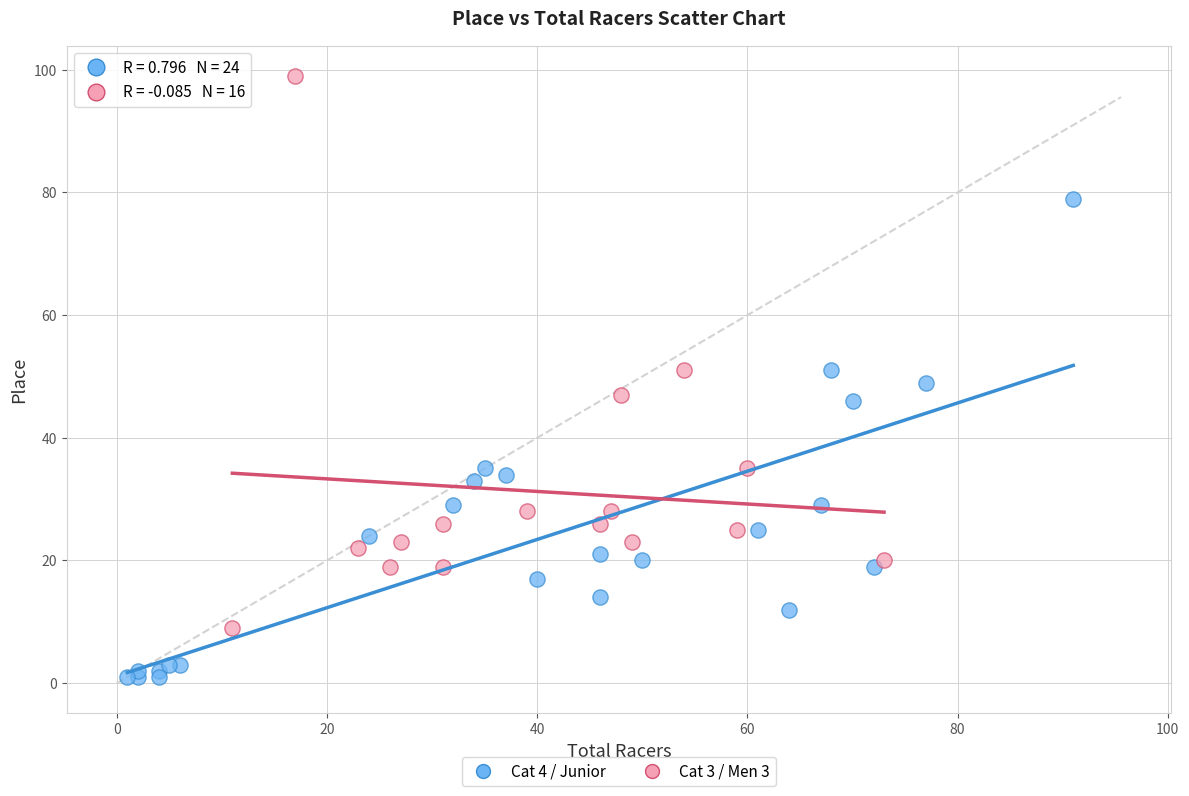

What are all the series names shown in the legend?

Cat 4 / Junior, Cat 3 / Men 3